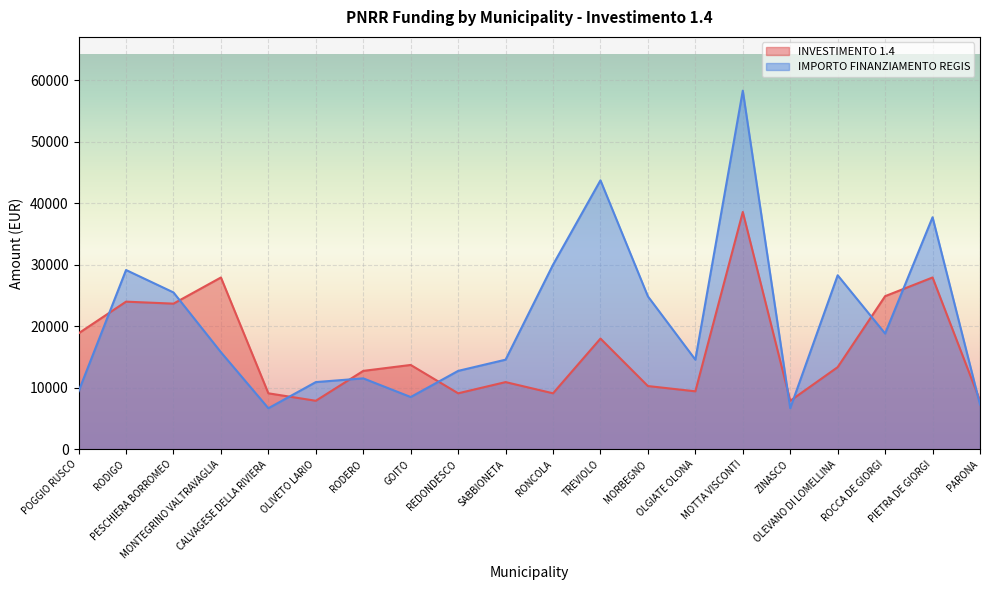

What is the approximate value of INVESTIMENTO 1.4 at REDONDESCO?

9105